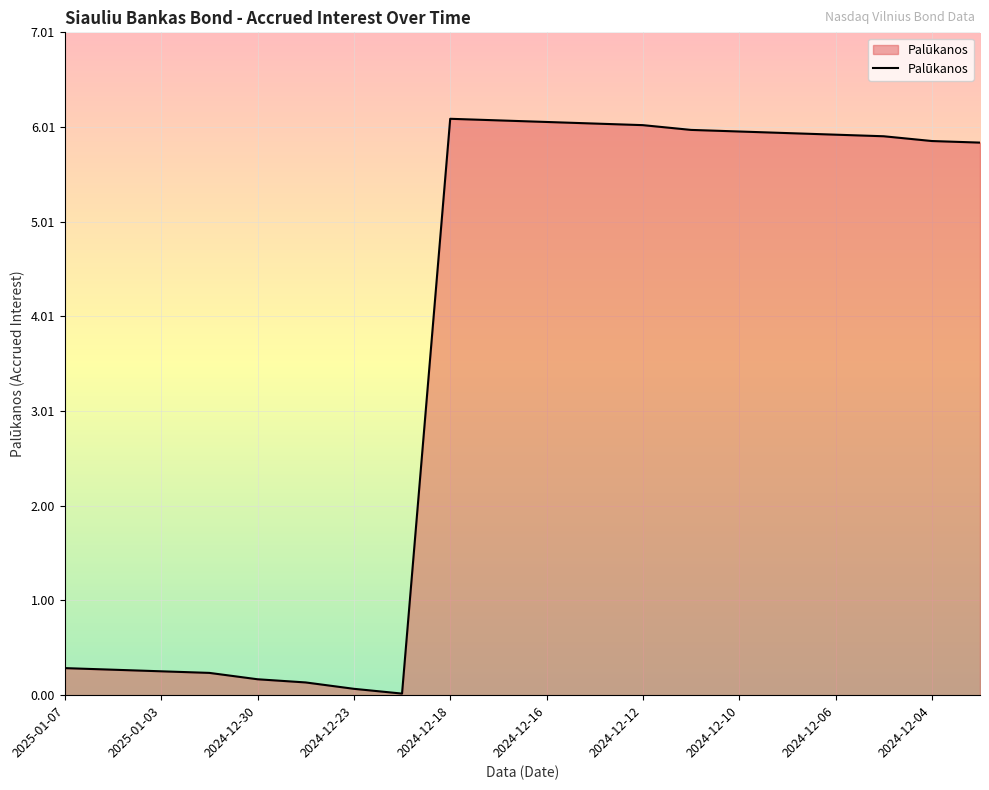

Count the number of values greater than 5.

12